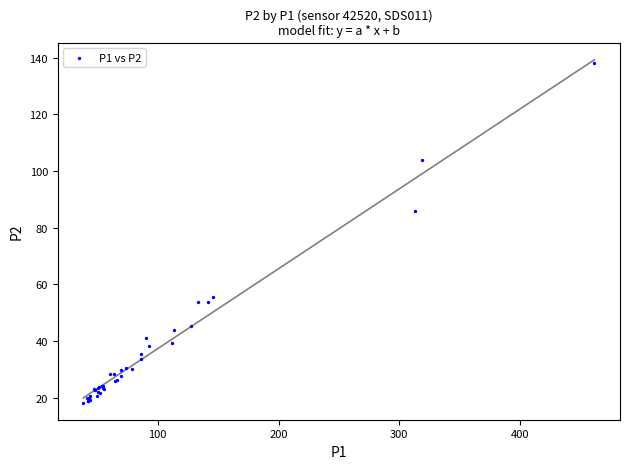

What Y value in the scatter plot is closest to 78?

85.8